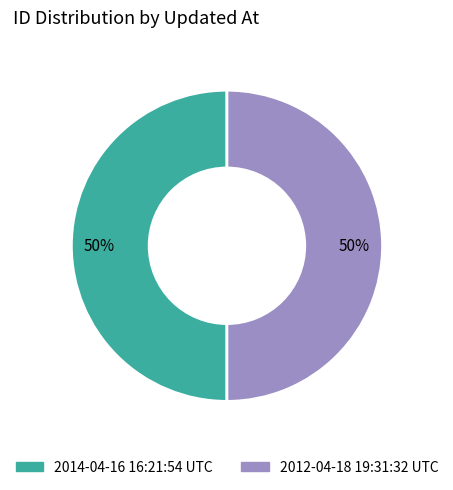

What percentage is the 2014-04-16 16:21:54 UTC slice, to the nearest percent?

50%